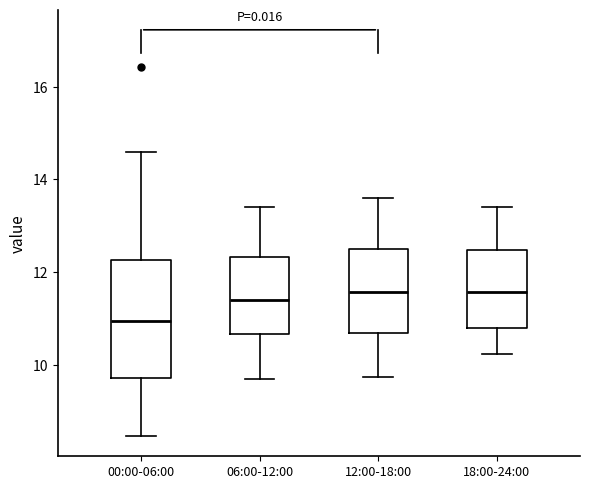

Reading left to right, transcribe this box plot: for each box, give where its median line is, the range the box spans, and where its two whiskers end, as read against the y-axis. The values are not printed on the chart, so give them approximately, as read against the axis.

00:00-06:00: median 11.0, box 9.8 to 12.2, whiskers 8.4 to 14.6
06:00-12:00: median 11.4, box 10.6 to 12.4, whiskers 9.8 to 13.4
12:00-18:00: median 11.6, box 10.6 to 12.6, whiskers 9.8 to 13.6
18:00-24:00: median 11.6, box 10.8 to 12.4, whiskers 10.2 to 13.4